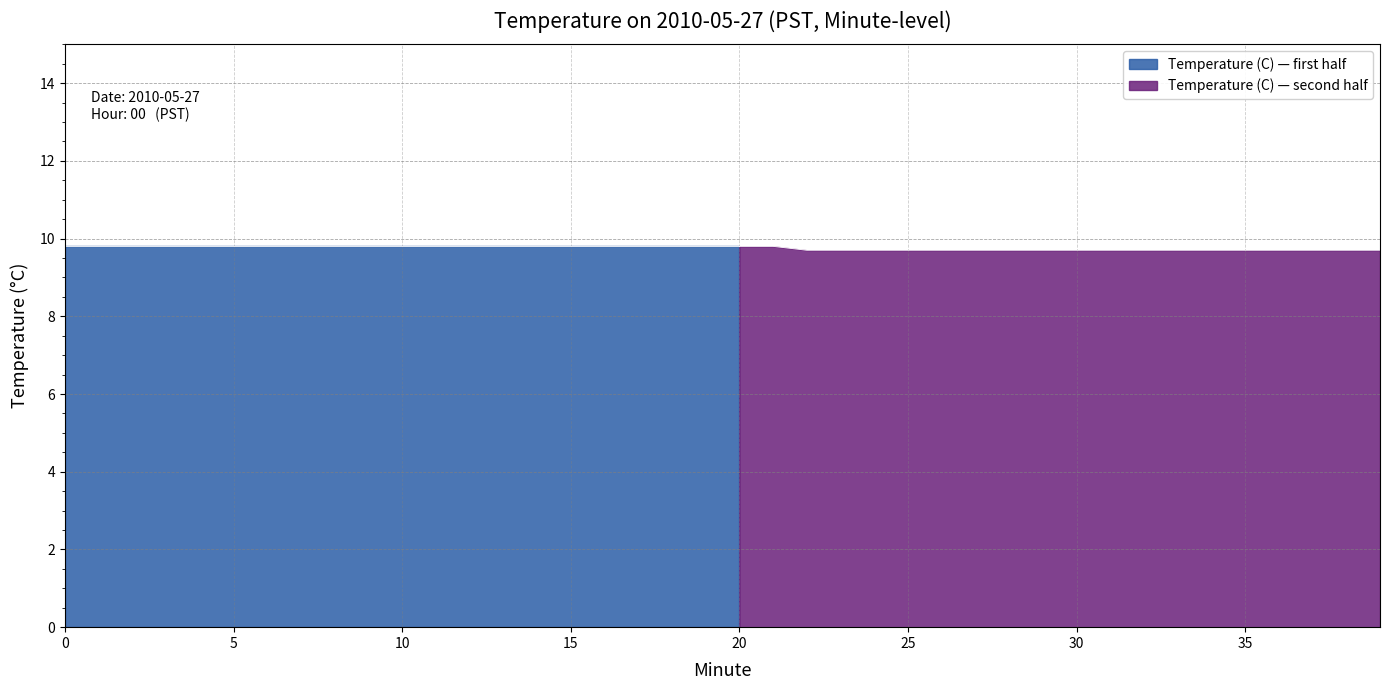

Reading left to right, what are all the values shown in this chart?

9.8	9.8	9.8	9.8	9.8	9.8	9.8	9.8	9.8	9.8	9.8	9.8	9.8	9.8	9.8	9.8	9.8	9.8	9.8	9.8	9.8	9.8	9.7	9.7	9.7	9.7	9.7	9.7	9.7	9.7	9.7	9.7	9.7	9.7	9.7	9.7	9.7	9.7	9.7	9.7